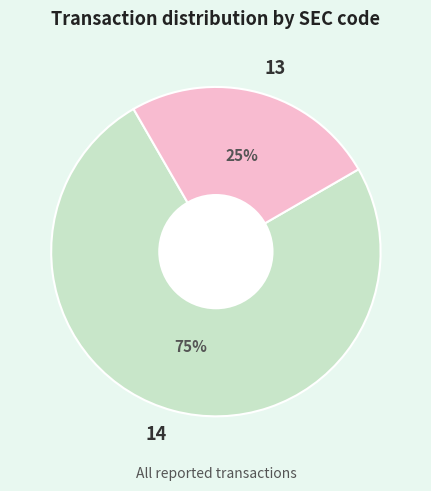

The 14 slice represents 75% of the pie. True or false?

True